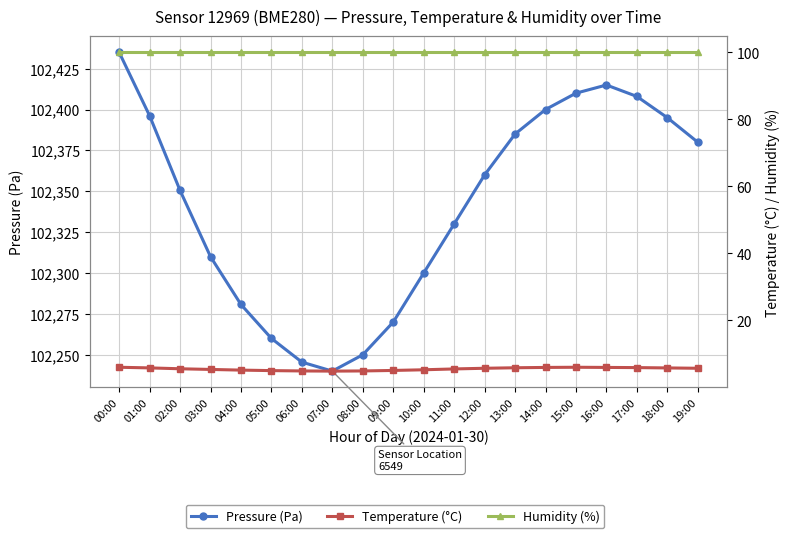

True or false: Humidity (%) has a value of 33.9 at 08:00.

False